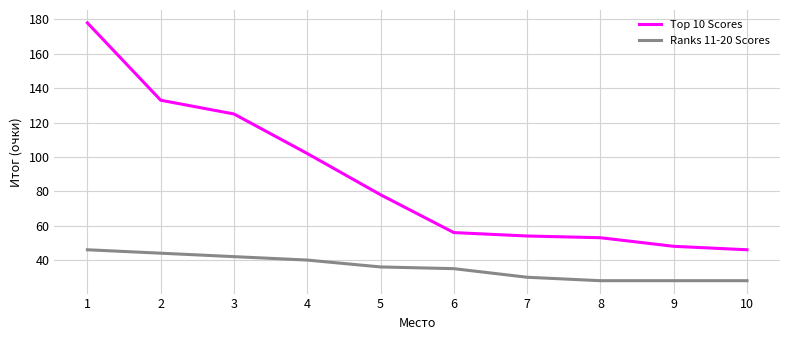

How many values in the Ranks 11-20 Scores series are below 36?

5